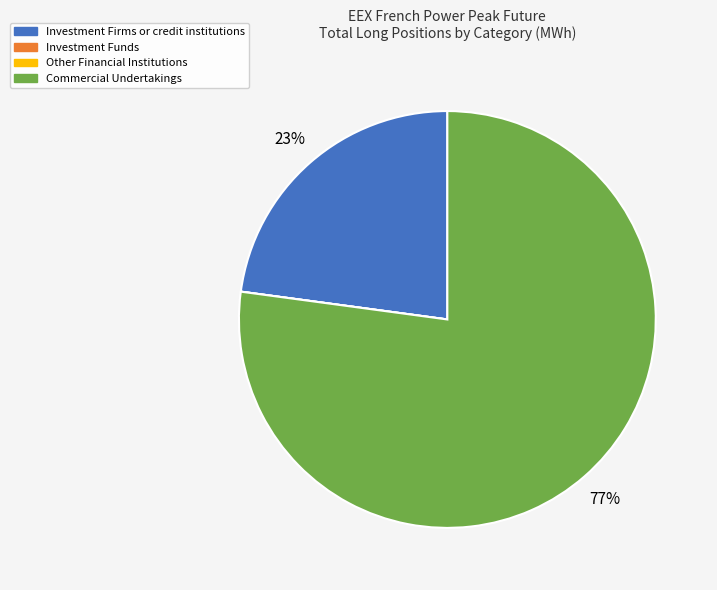

To the nearest percent, what portion does Investment Firms or credit institutions represent?

23%